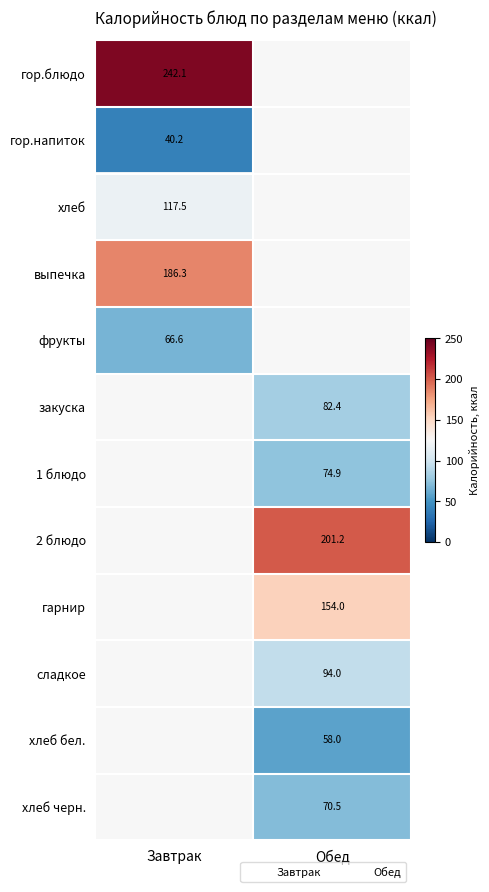

The хлеб бел. series shows 58.0 at Обед. True or false?

True